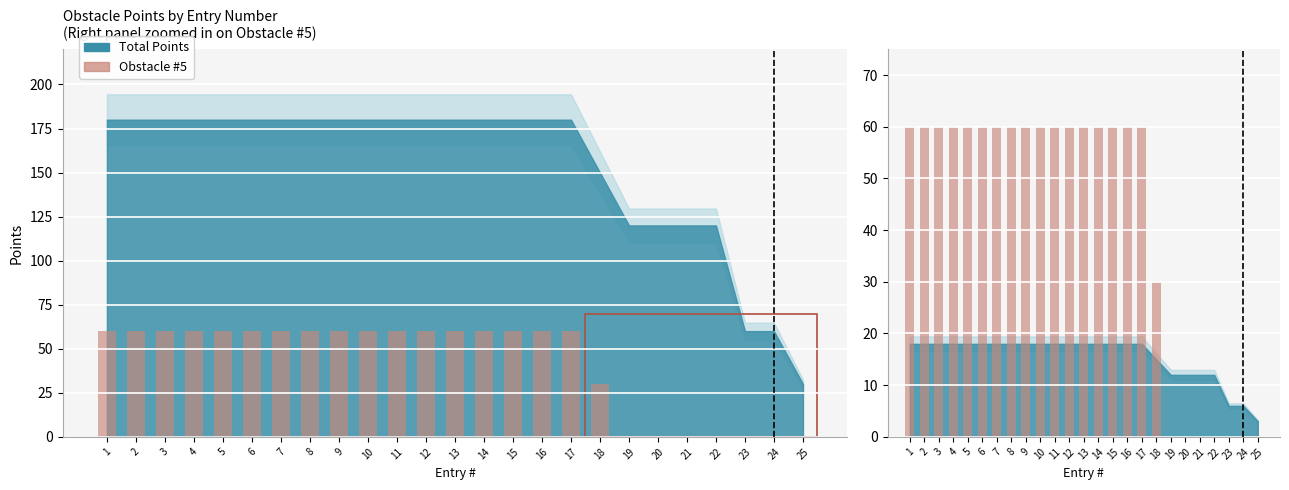

Rank the categories by value from lowest to highest.

19, 20, 21, 22, 23, 24, 25, 18, 1, 2, 3, 4, 5, 6, 7, 8, 9, 10, 11, 12, 13, 14, 15, 16, 17